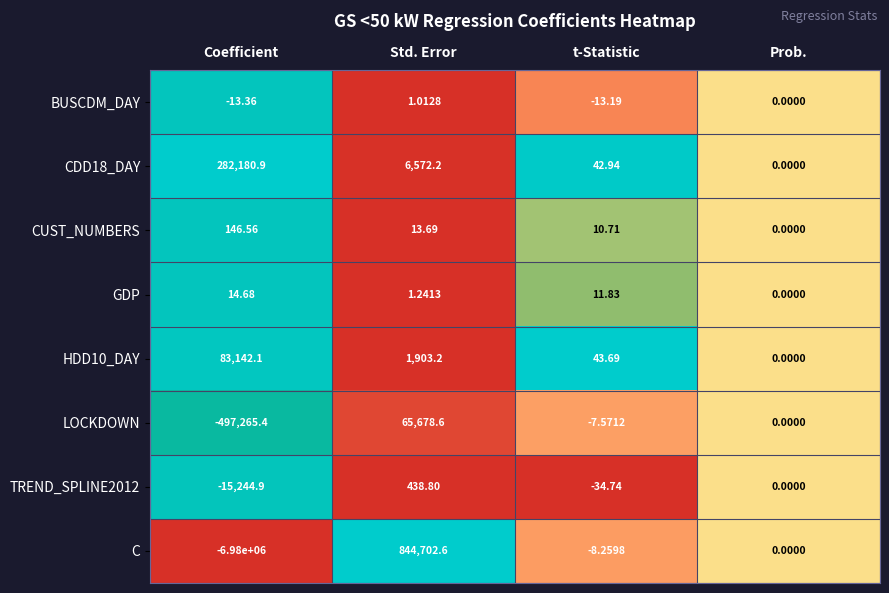

Rank the categories by GDP value from highest to lowest.

Coefficient, t-Statistic, Std. Error, Prob.